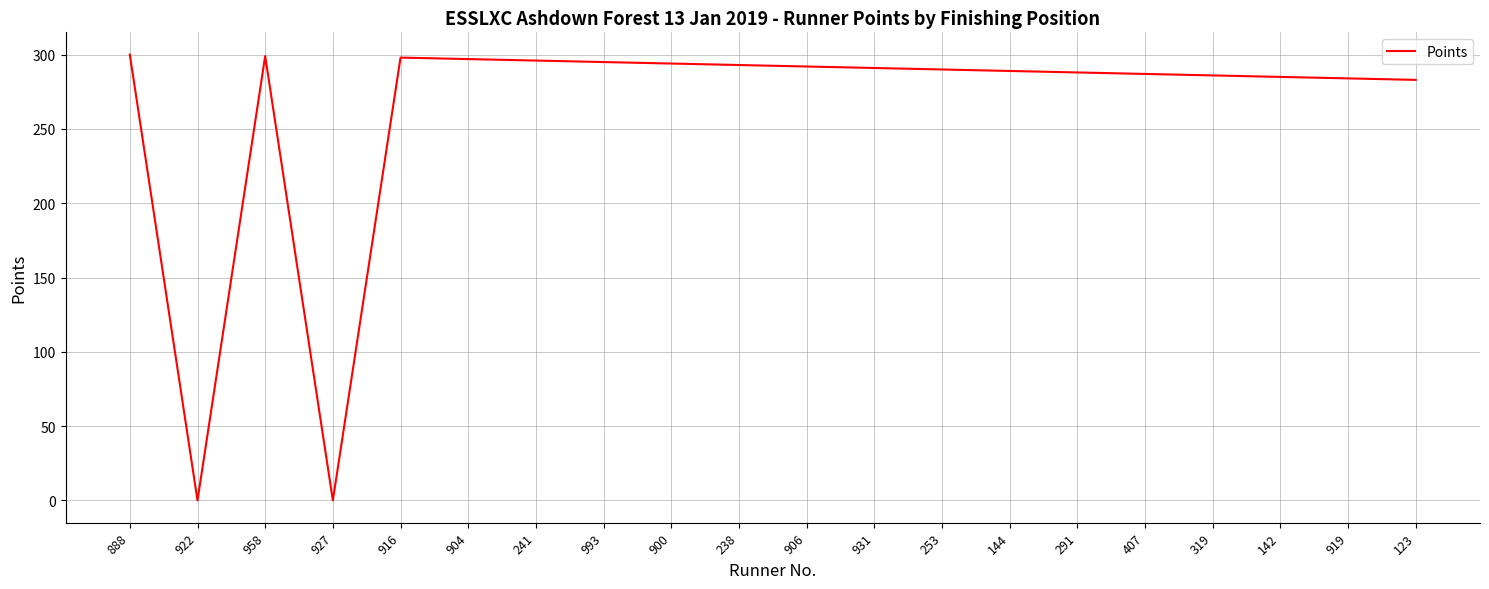

True or false: the data shows 0 at 927.

True